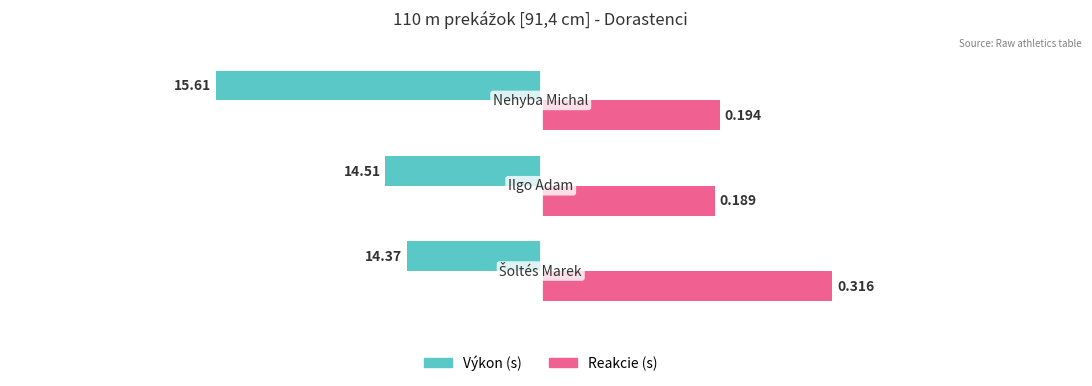

The Výkon series shows -0.1 at 0. True or false?

False